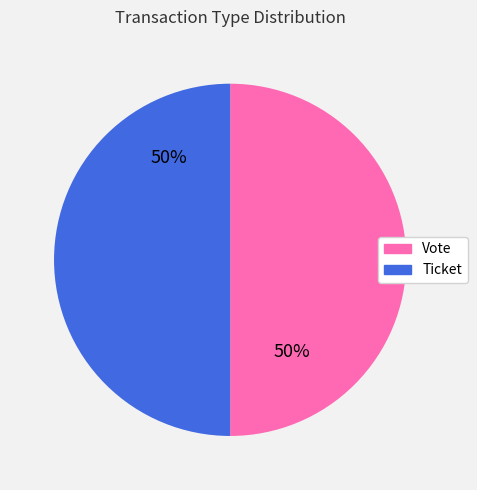

The Ticket slice represents 14% of the pie. True or false?

False